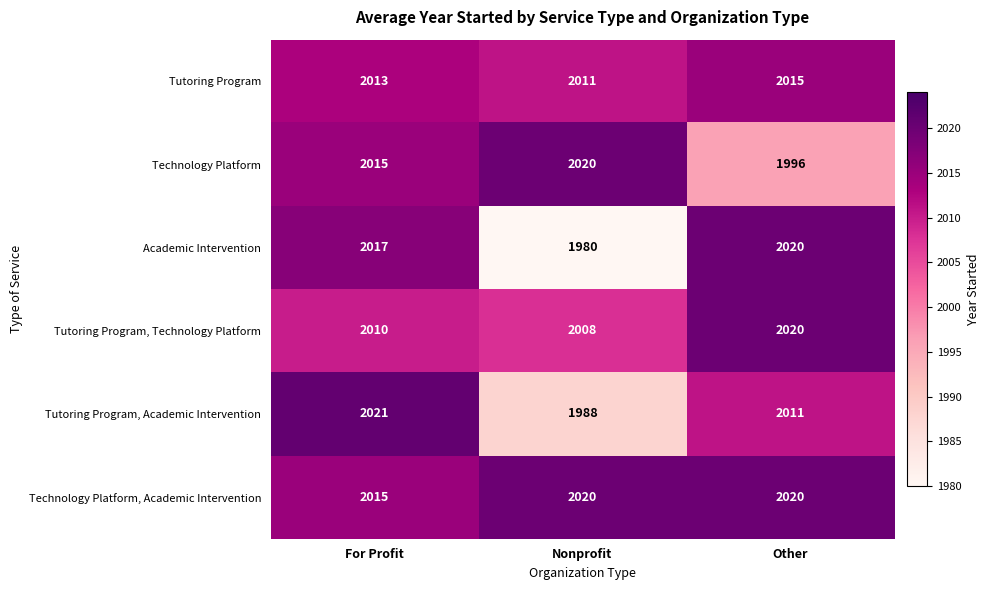

List the labels in order of Tutoring Program, Academic Intervention value, smallest first.

Nonprofit, Other, For Profit